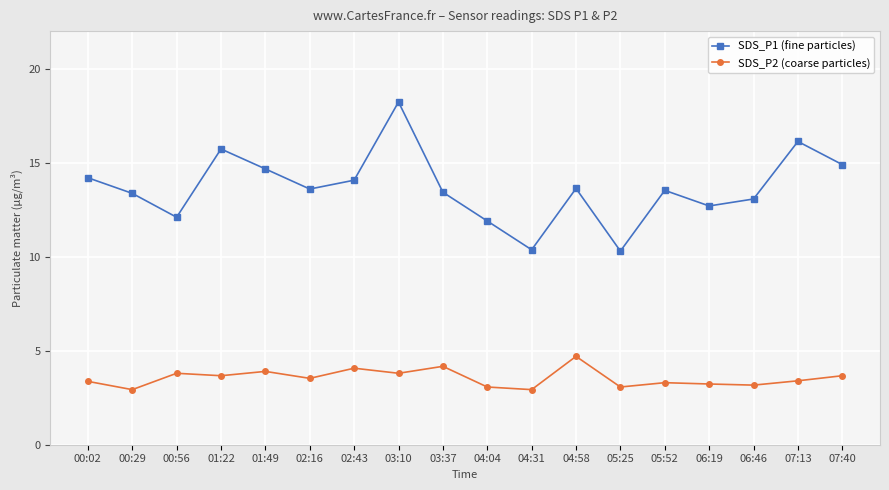

What is the total value across all series at 06:46?

16.2